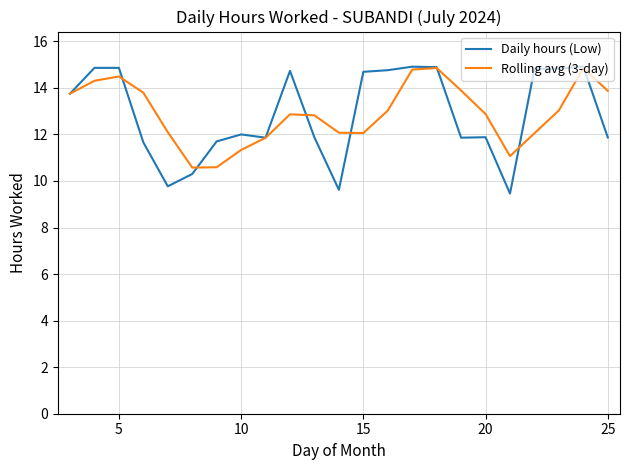

Which series has the largest range (max minus min)?

Daily hours (Low)